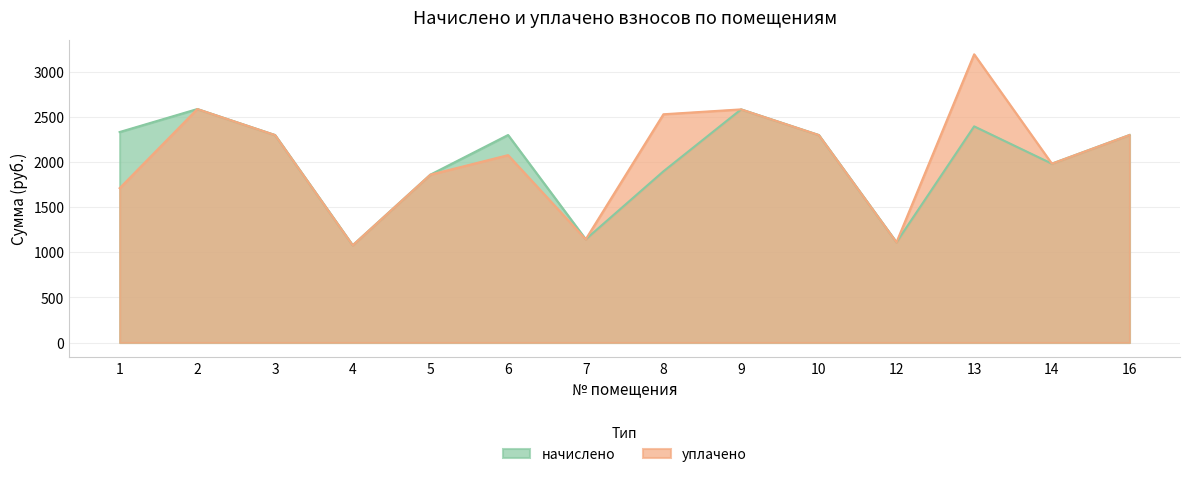

Reading right to left, list all the values displayed in this chart.

начислено: 16=2297.0	14=1979.9	13=2392.9	12=1109.8	10=2297.0	9=2580.9	8=1895.1	7=1143.0	6=2297.0	5=1858.3	4=1076.6	3=2297.0	2=2584.6	1=2330.2
уплачено: 16=2297.0	14=1979.9	13=3190.5	12=1109.8	10=2297.0	9=2580.9	8=2526.8	7=1143.0	6=2074.3	5=1858.3	4=1076.6	3=2297.0	2=2584.6	1=1708.9